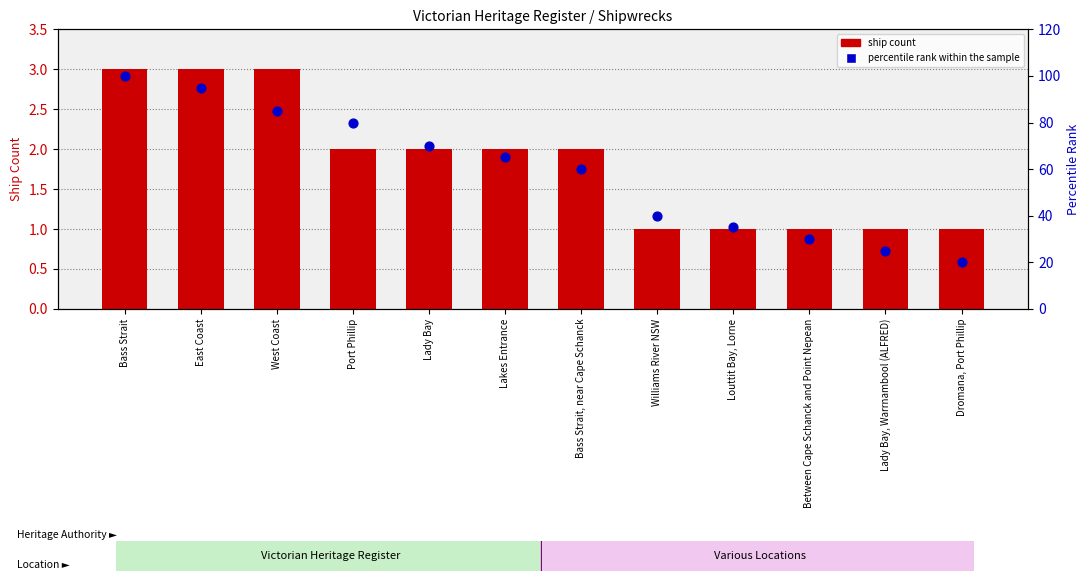

Which series has the largest total across all categories?

percentile rank within the sample